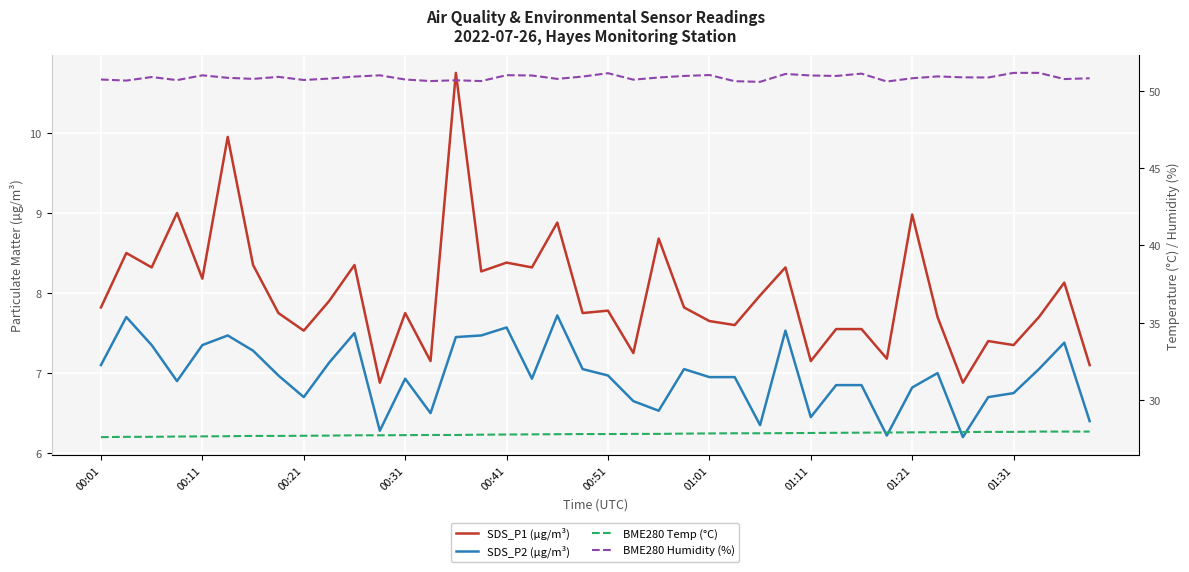

True or false: BME280 Humidity (%) and BME280 Temp (°C) cross at least once.

False